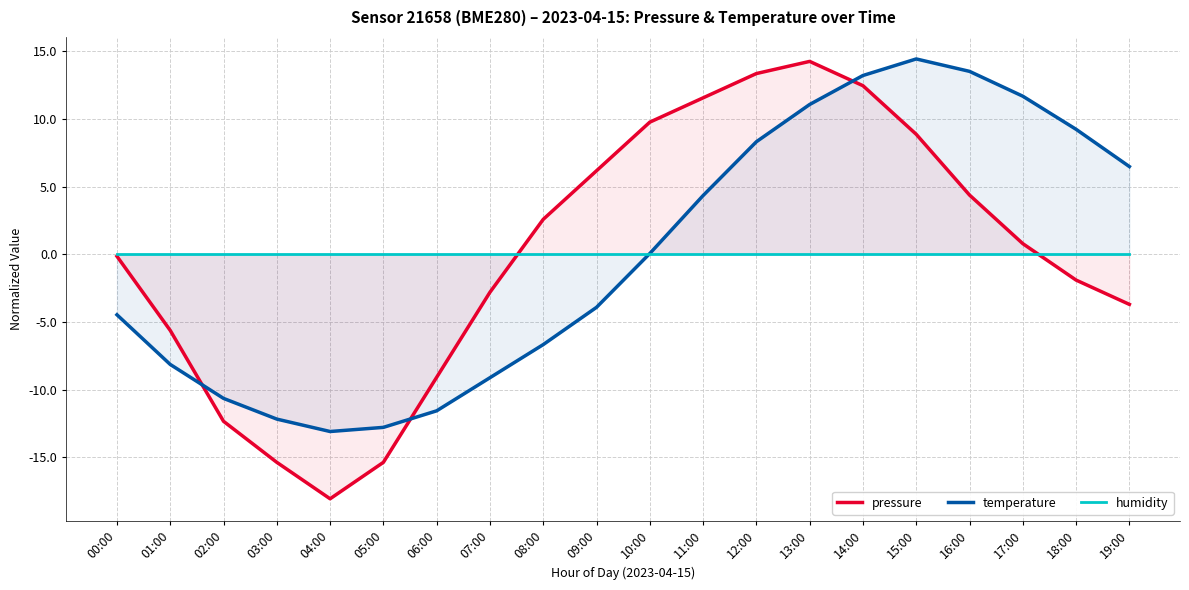

Is the value of pressure at 10:00 greater than the value of humidity at 17:00?

Yes